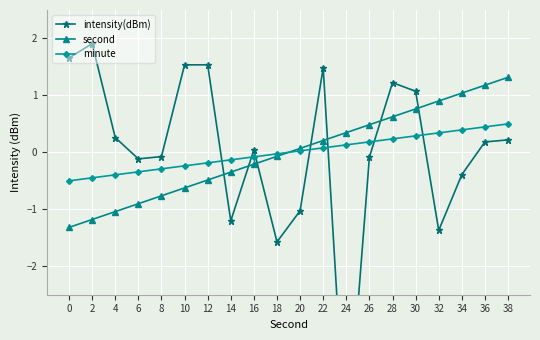

True or false: minute and second cross at least once.

True